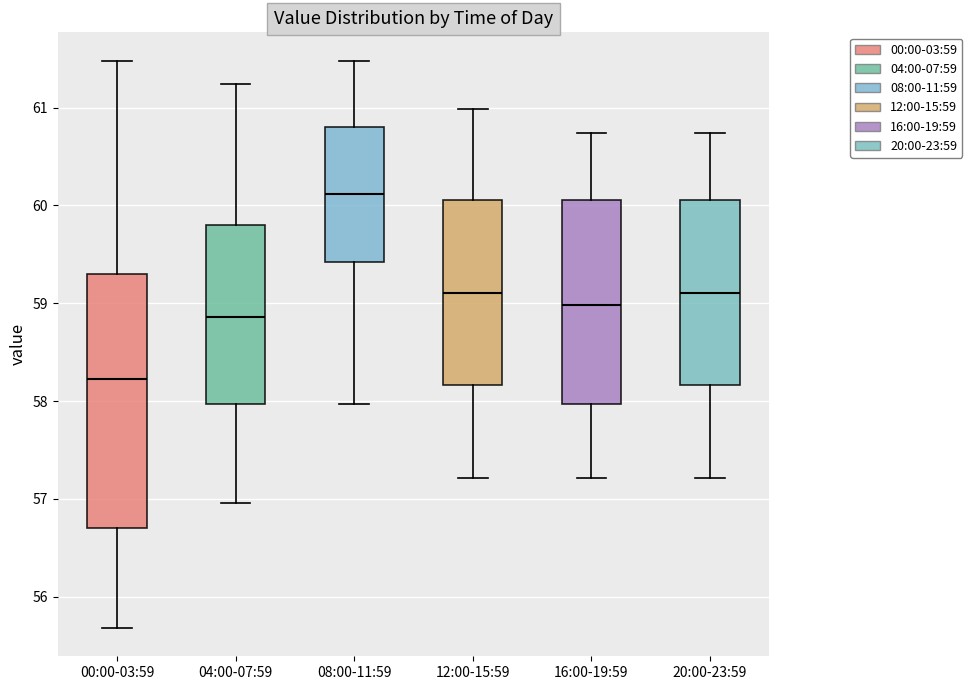

Which box's median line is the highest?

08:00-11:59